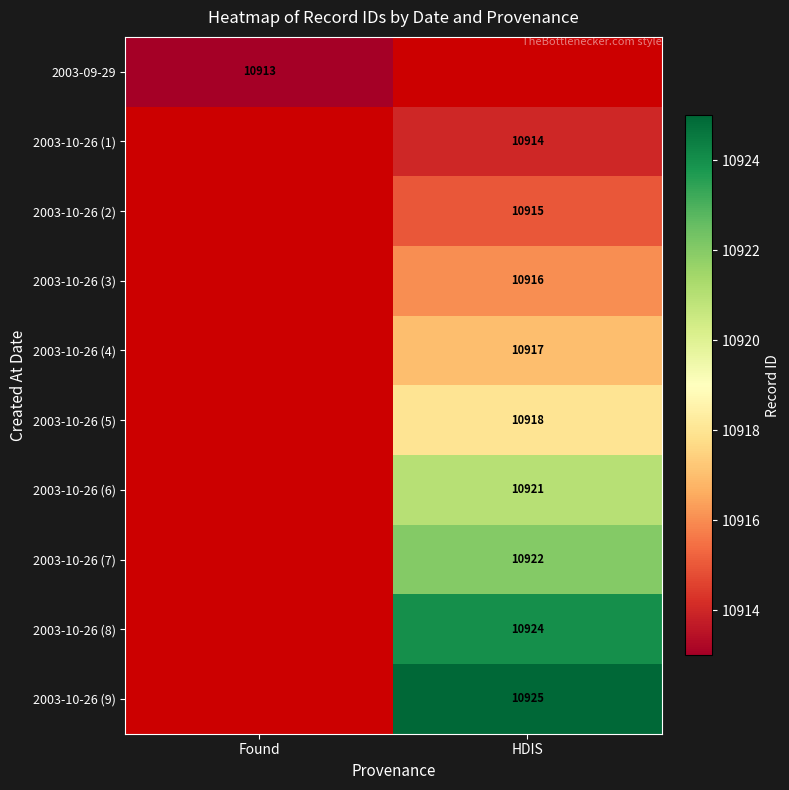

Between Found and HDIS, which is larger?

HDIS